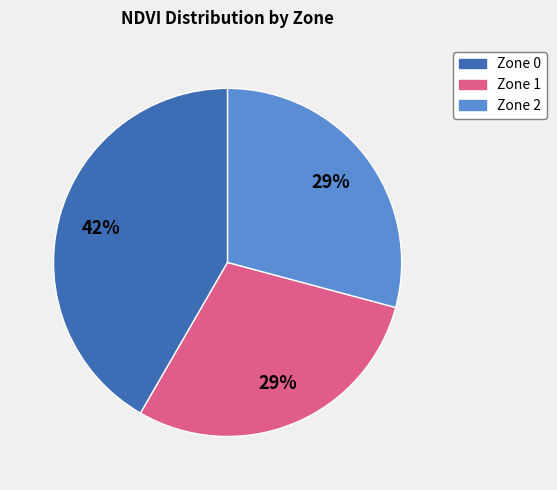

How many segments does this pie chart have?

3